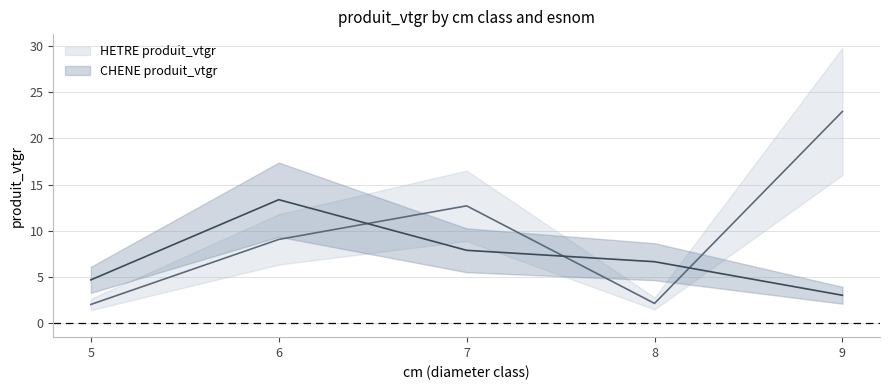

What is the difference between the highest and lowest values at 9?

19.9